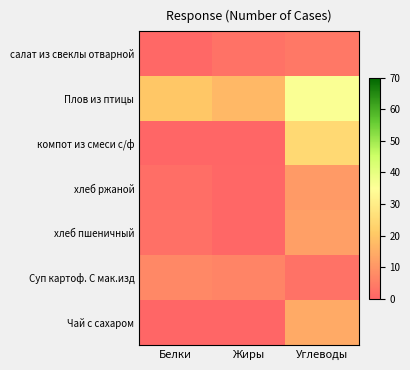

List the series in order of their peak value, lowest first.

салат из свеклы отварной, Суп картоф. С мак.изд, хлеб ржаной, хлеб пшеничный, Чай с сахаром, компот из смеси с/ф, Плов из птицы